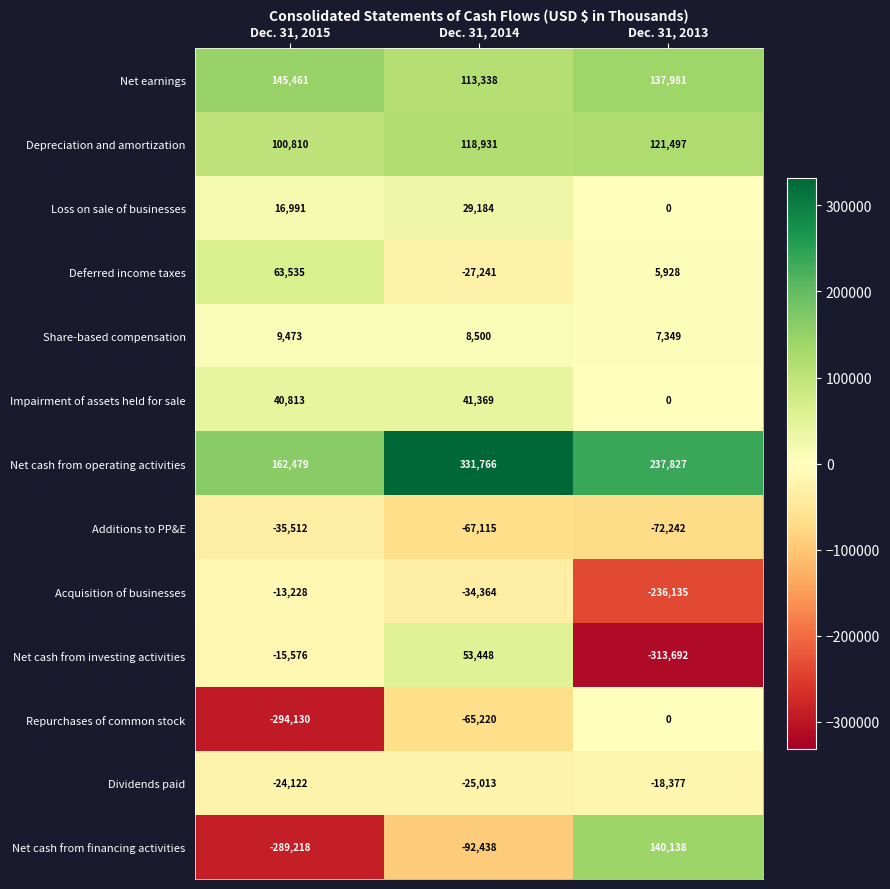

What is the highest value of the Net cash from financing activities series?

140138